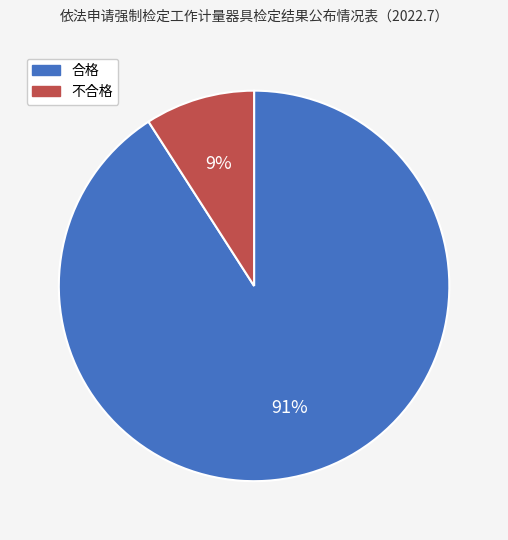

The 不合格 slice represents 9% of the pie. True or false?

True